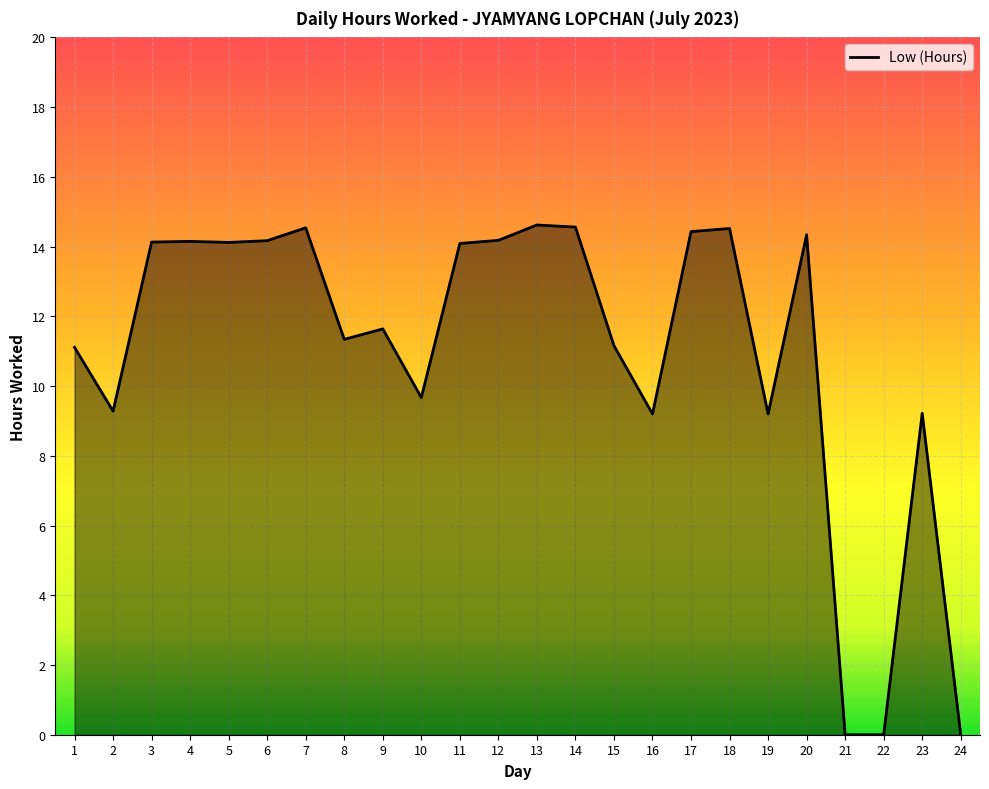

What is the difference between the maximum and minimum values?

14.6